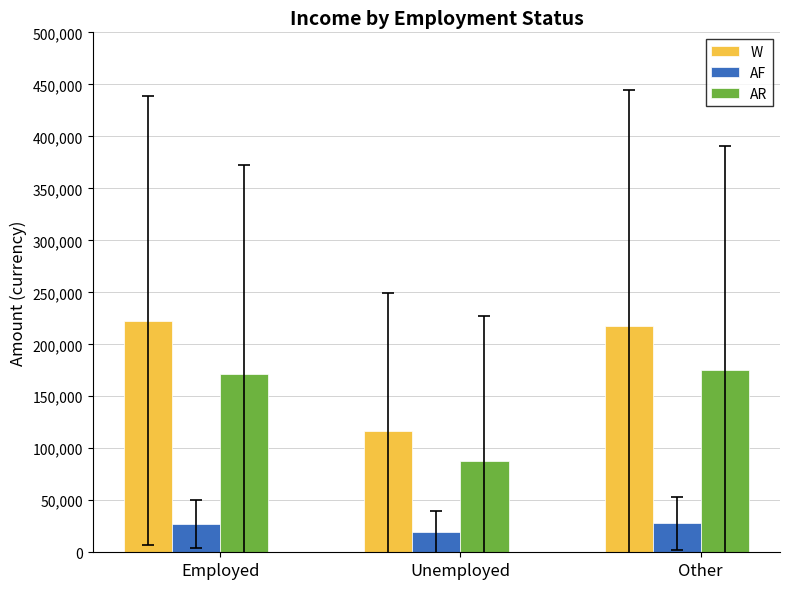

Where is AR nearest to the value 131446?

Employed